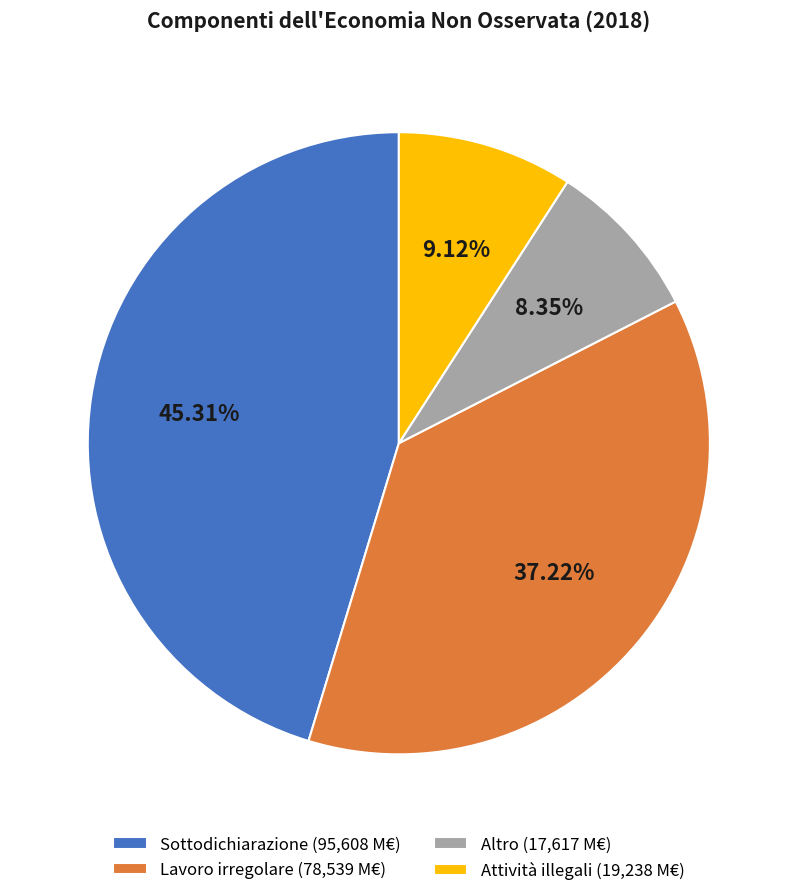

How many segments does this pie chart have?

4